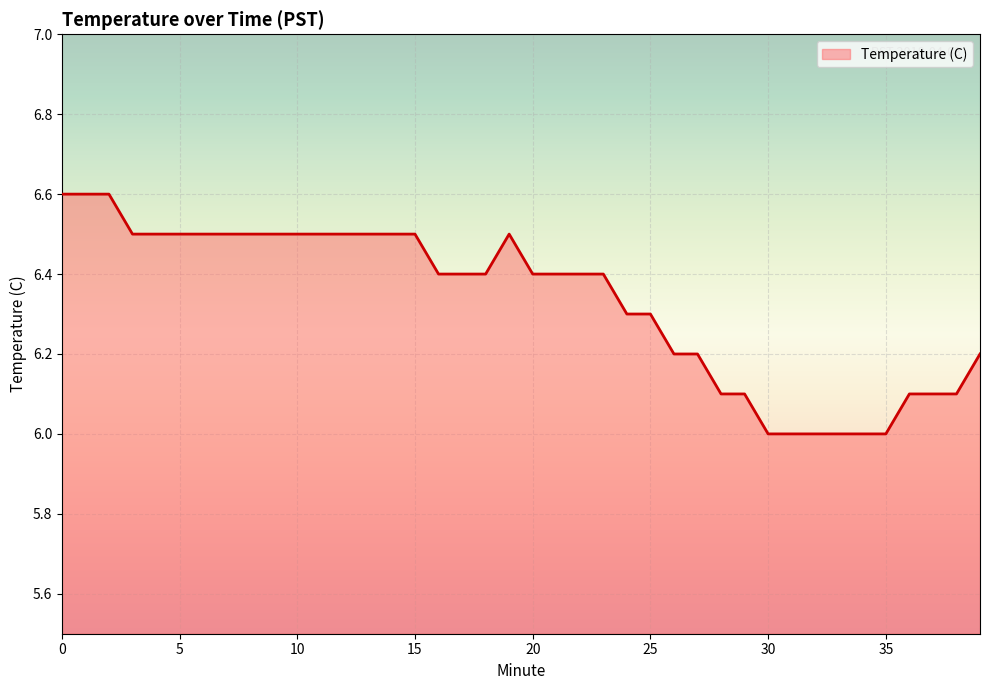

What is the difference between the maximum and minimum values?

0.6